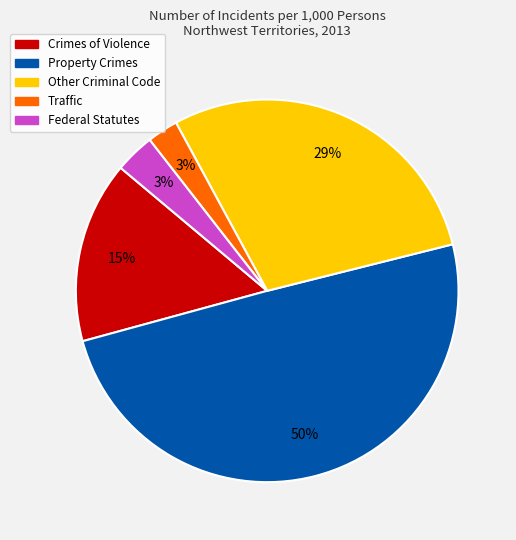

Which category has the biggest portion of the pie?

Property Crimes